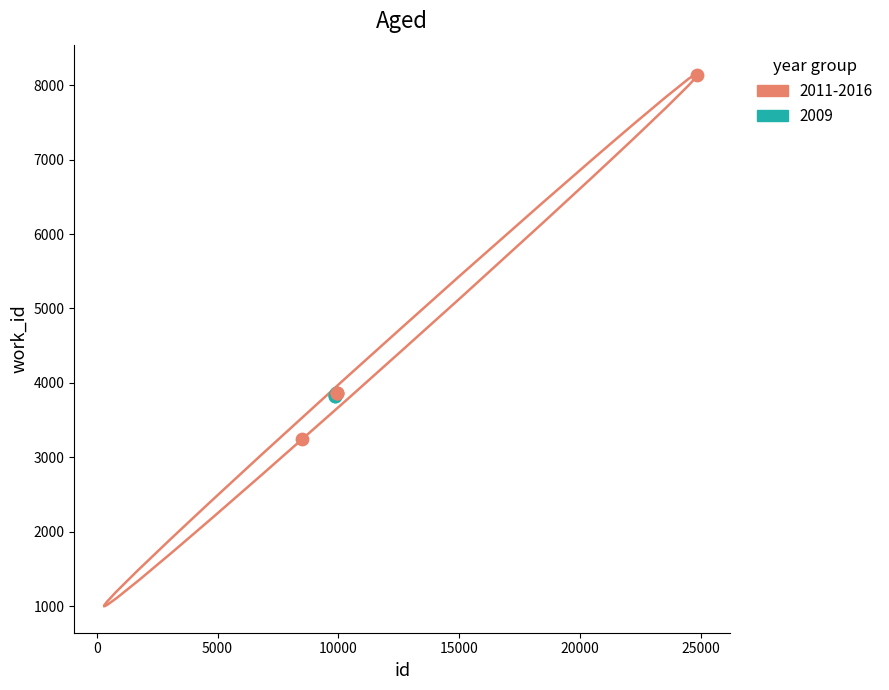

Which series has the widest spread of Y values?

2011-2016